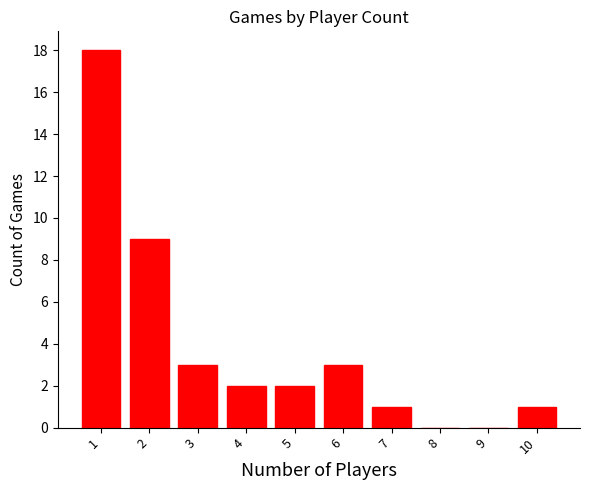

Reading left to right, list all the values displayed in this chart.

1=18	2=9	3=3	4=2	5=2	6=3	7=1	8=0	9=0	10=1